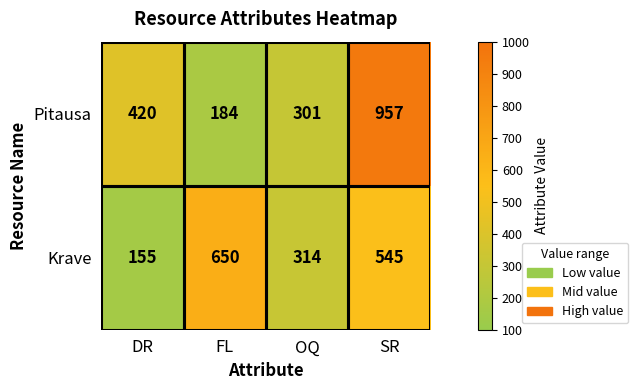

List the series in order of their peak value, lowest first.

Krave, Pitausa